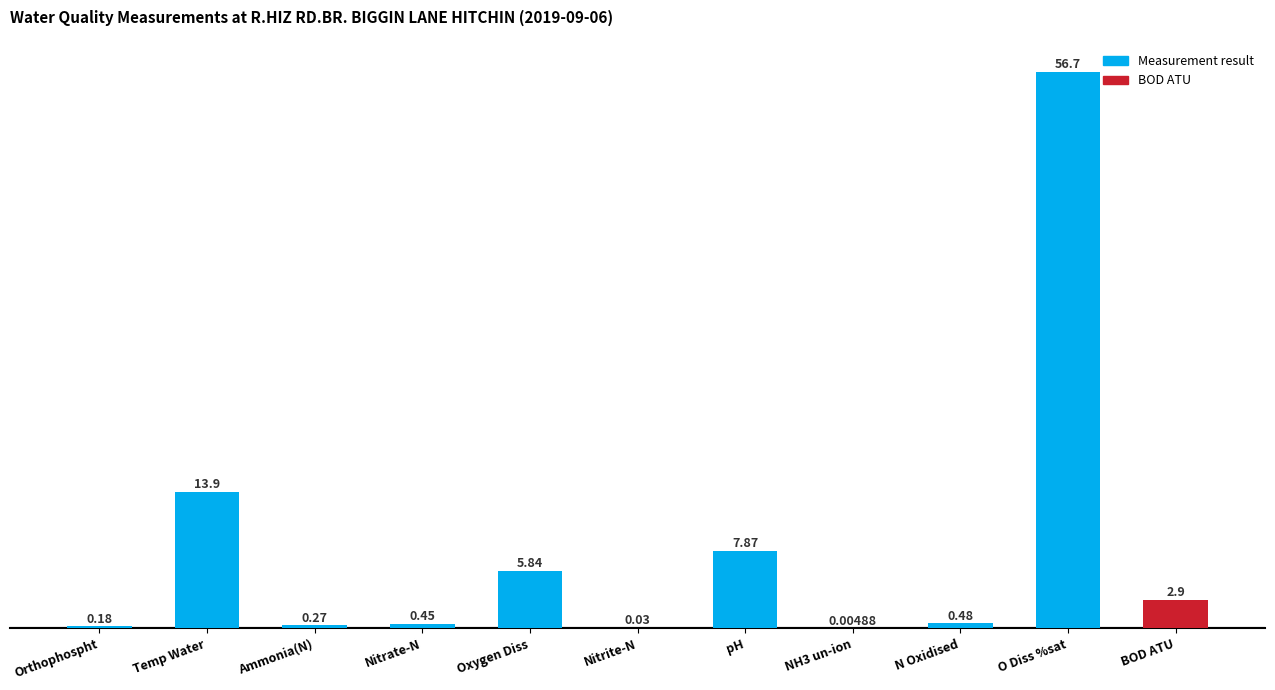

At which label is the value closest to 28?

Temp Water